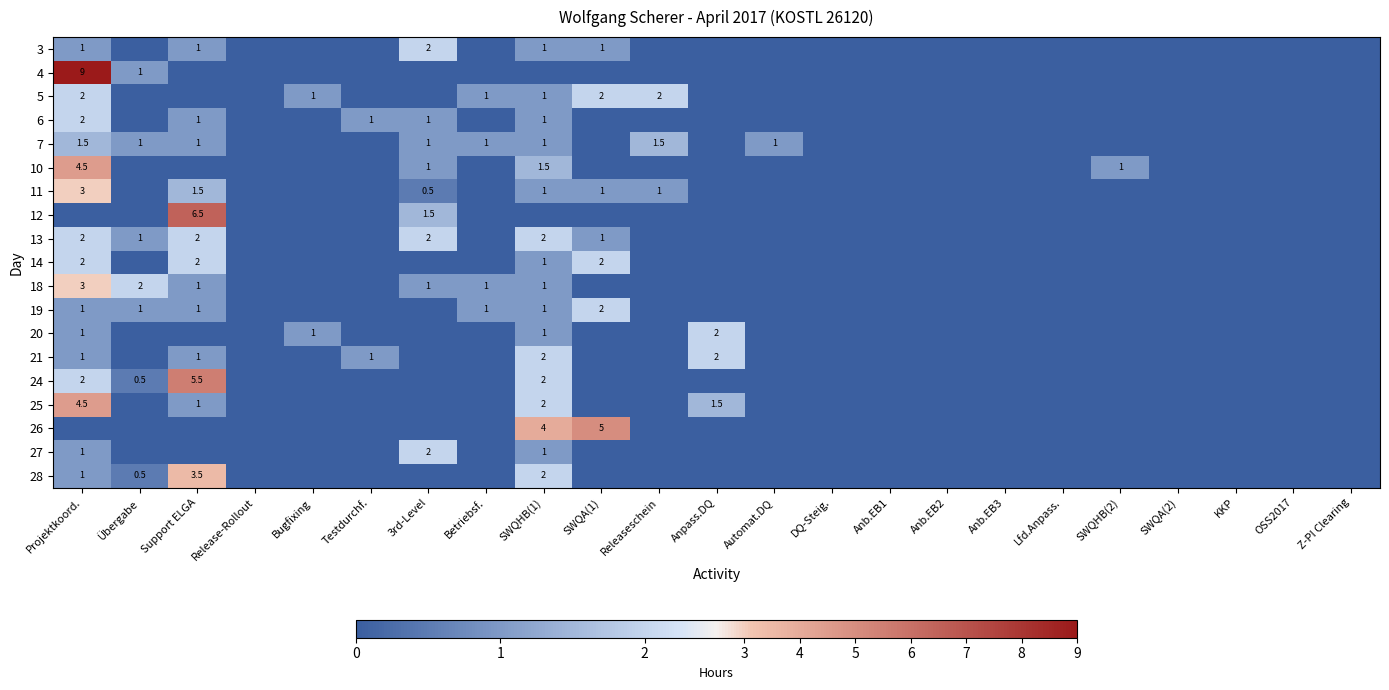

Is it true that 11 equals 1.5 at Projektkoord.?

False